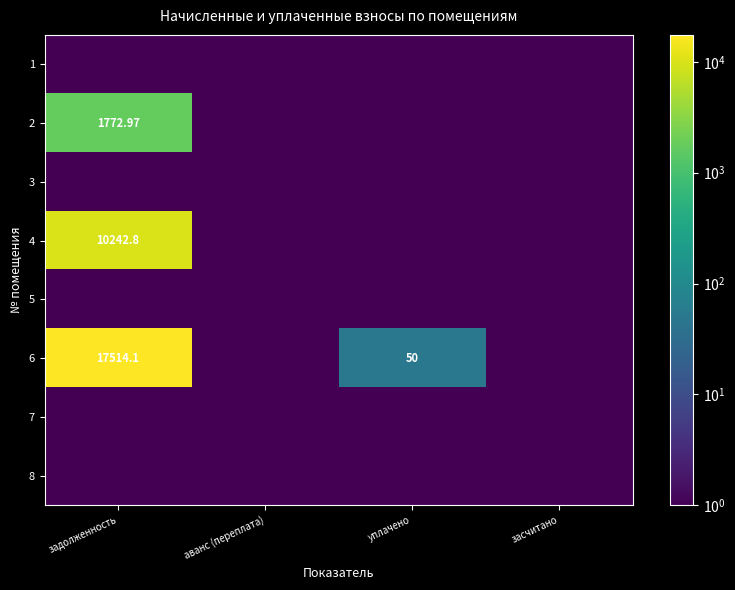

The 6 series shows 17514.1 at задолженность. True or false?

True